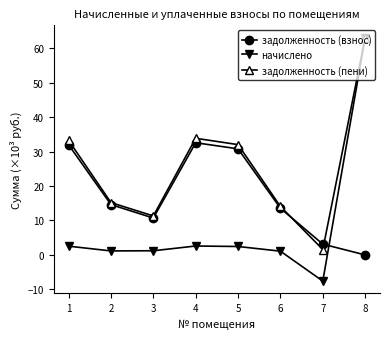

At 4, list the series in order from smallest to largest.

начислено, задолженность (взнос), задолженность (пени)